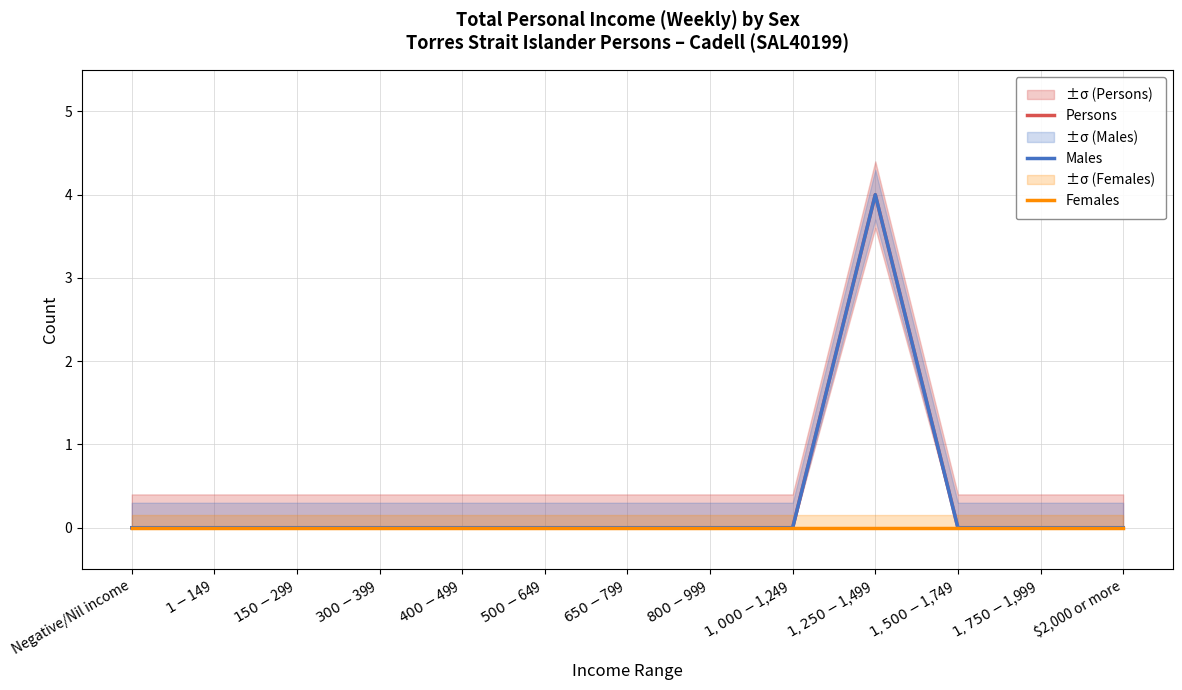

Between $300-$399 and $400-$499, which series saw the biggest shift?

Persons